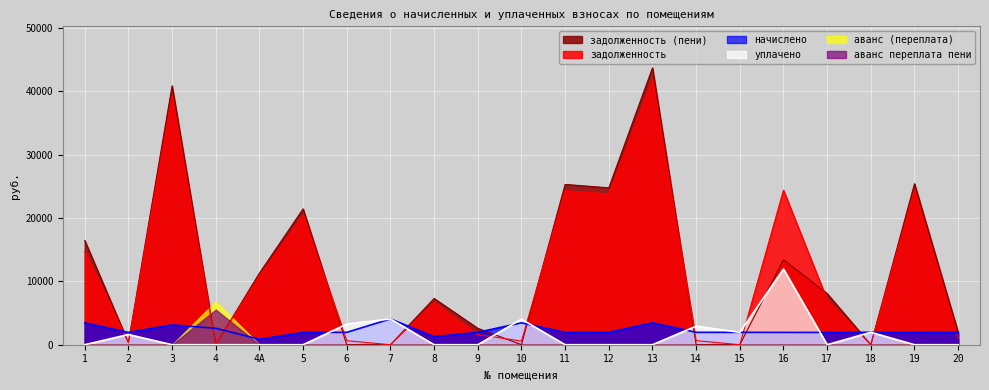

Which has a higher value, 19 or 15?

19